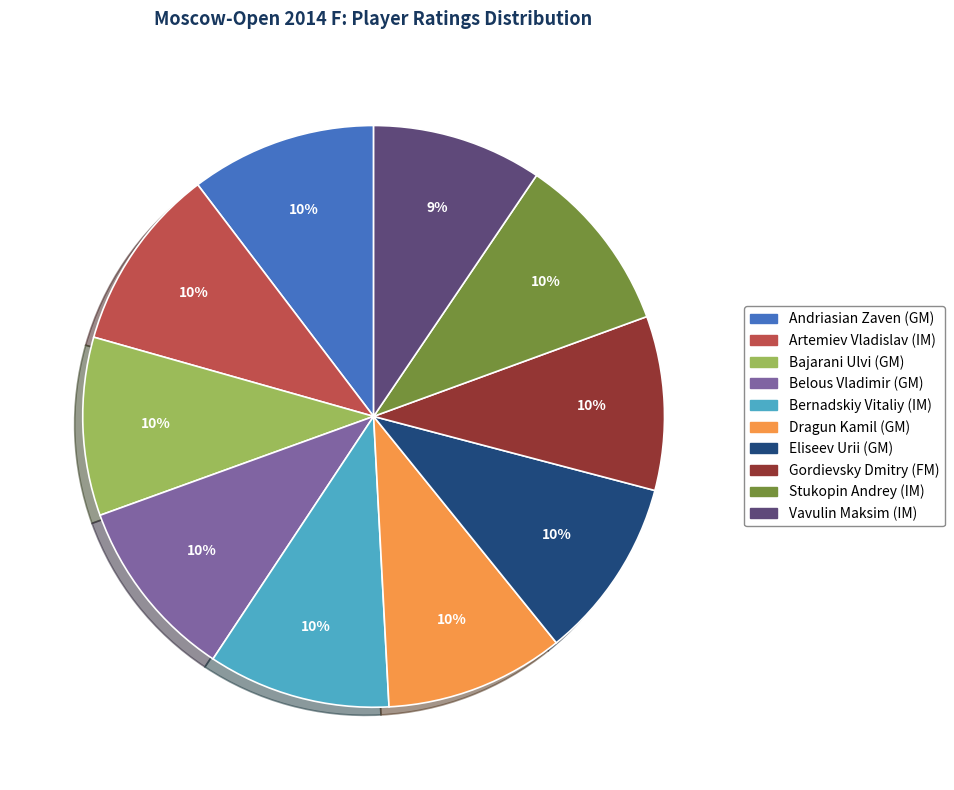

Which has a higher value, Andriasian Zaven (GM) or Vavulin Maksim (IM)?

Andriasian Zaven (GM)